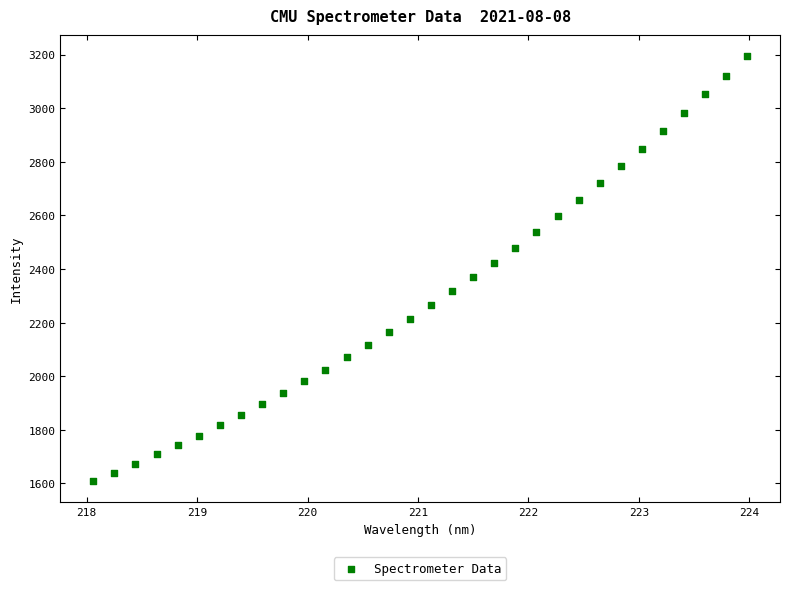

What is the range of Y values (max minus min)?

1584.3